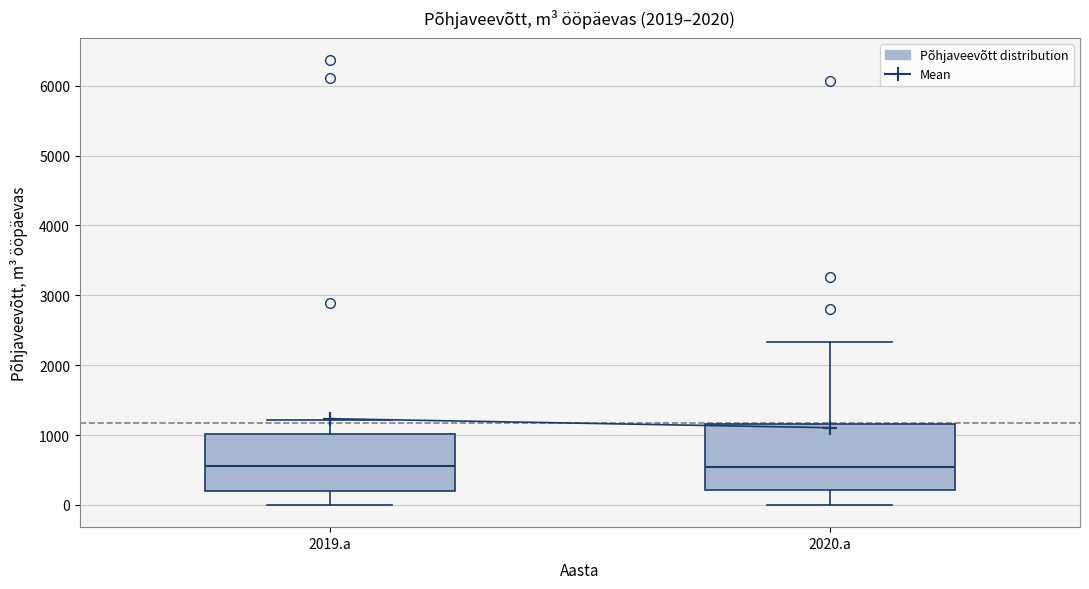

Which box is the tallest, from its lower edge to its upper edge?

2020.a